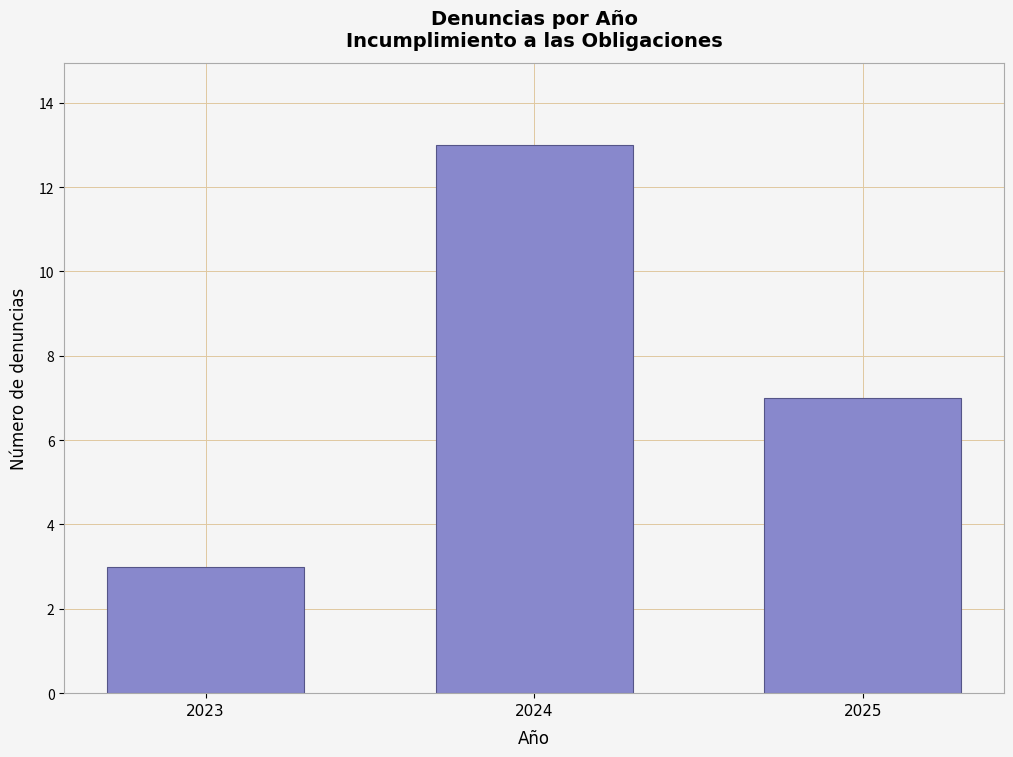

Reading left to right, what are all the values shown in this chart?

2023=3	2024=13	2025=7